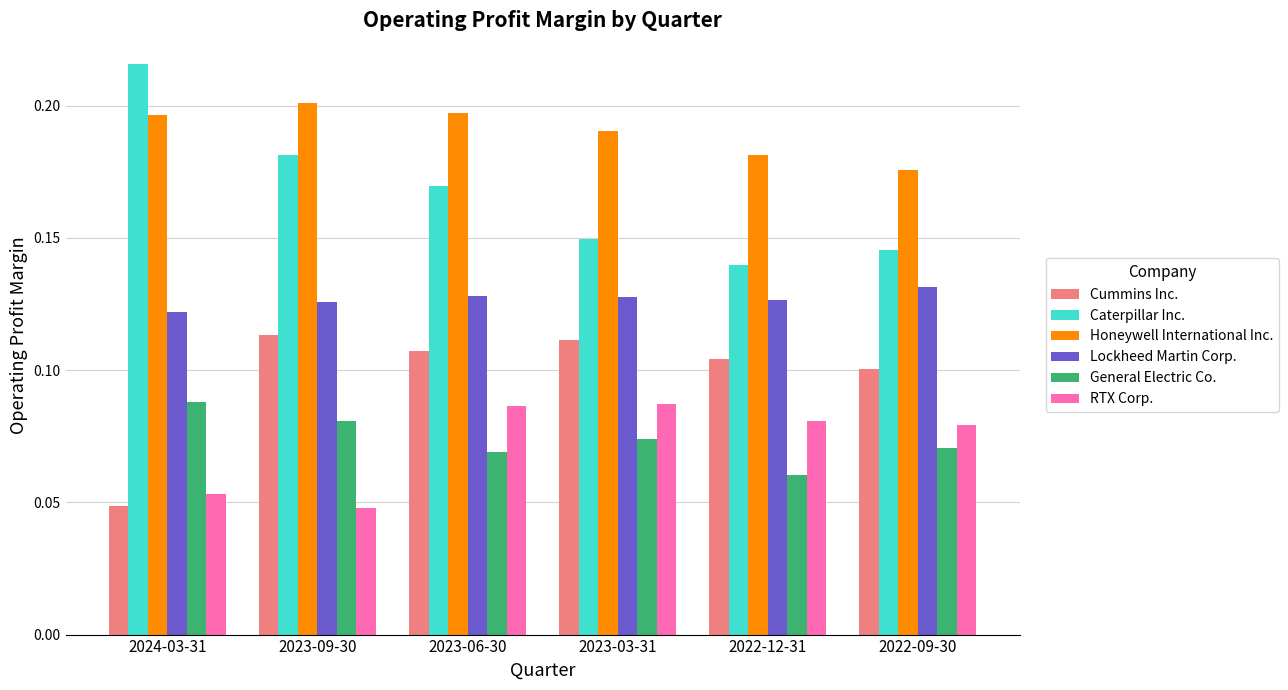

What is the sum of the Caterpillar Inc. values at 2023-06-30 and 2023-09-30?

0.4